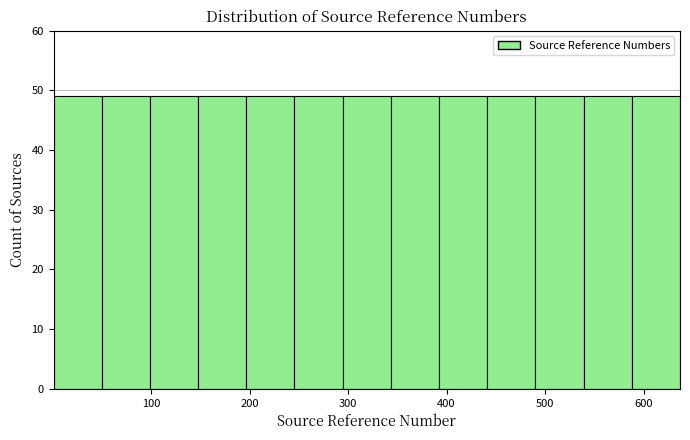

Reading left to right, list every bar in this chart as the range it spans on the x-axis followed by its height. Neither the bar edges nor the heights are printed on the chart, so give them approximately, as read against the axes.

0 to 50: 49
50 to 100: 49
100 to 150: 49
150 to 200: 49
200 to 250: 49
250 to 290: 49
290 to 340: 49
340 to 390: 49
390 to 440: 49
440 to 490: 49
490 to 540: 49
540 to 590: 49
590 to 640: 49